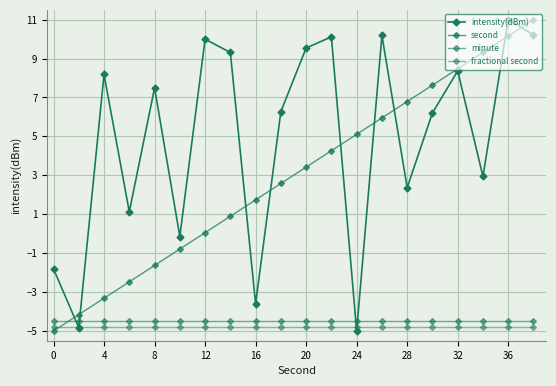

How many categories are shown in the chart?

20